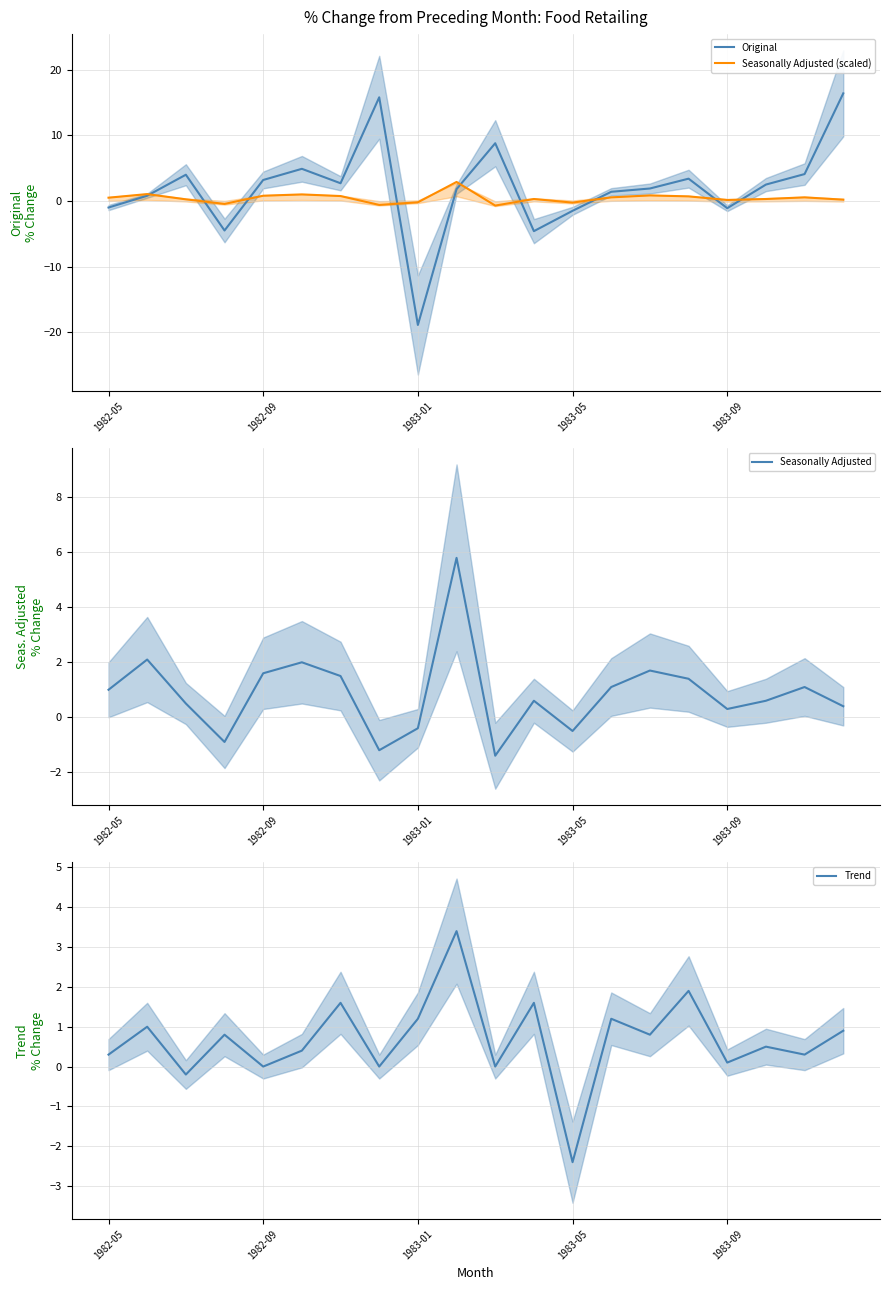

What is the difference between the maximum and minimum values in the Seasonally Adjusted (scaled) series?

3.6